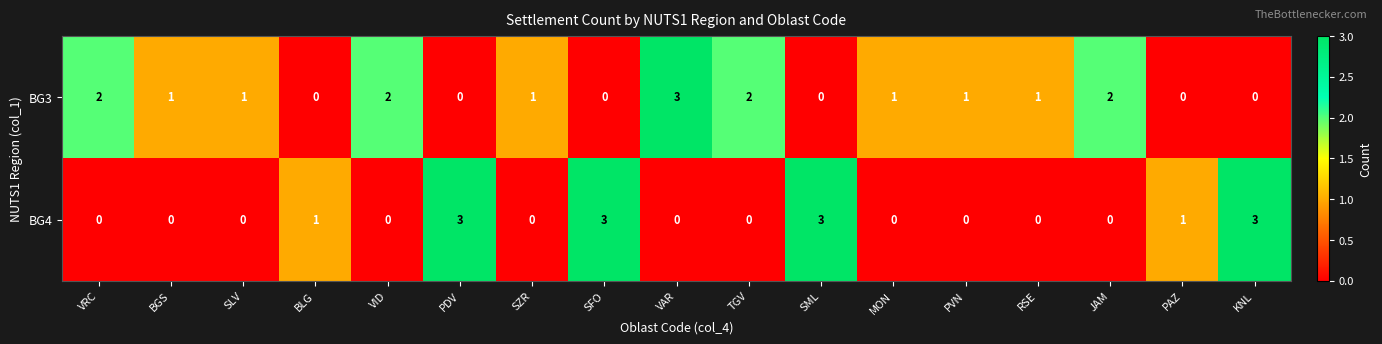

Which series changed the most between VRC and SML?

BG4